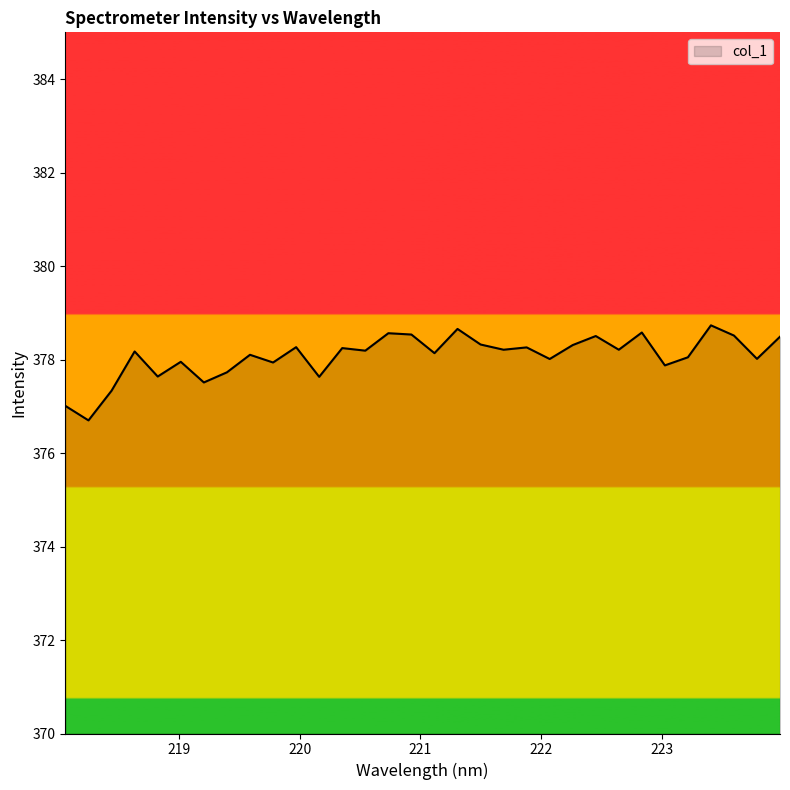

What is the difference between the maximum and minimum values?

2.0